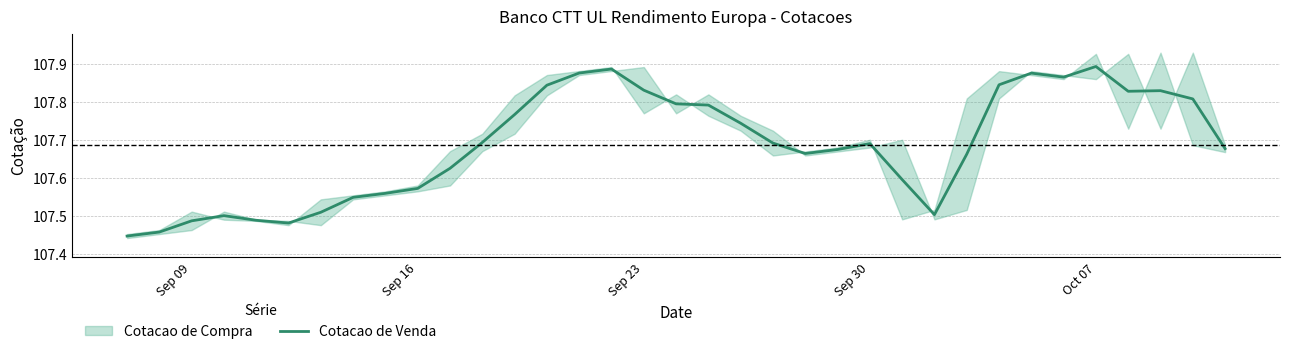

At which label is the value closest to 107?

Sep 09